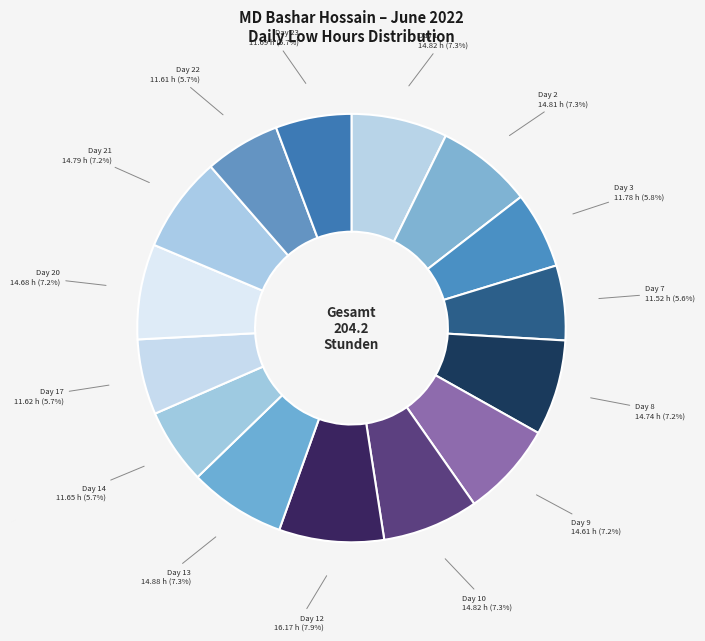

Count the number of slices in the pie.

15